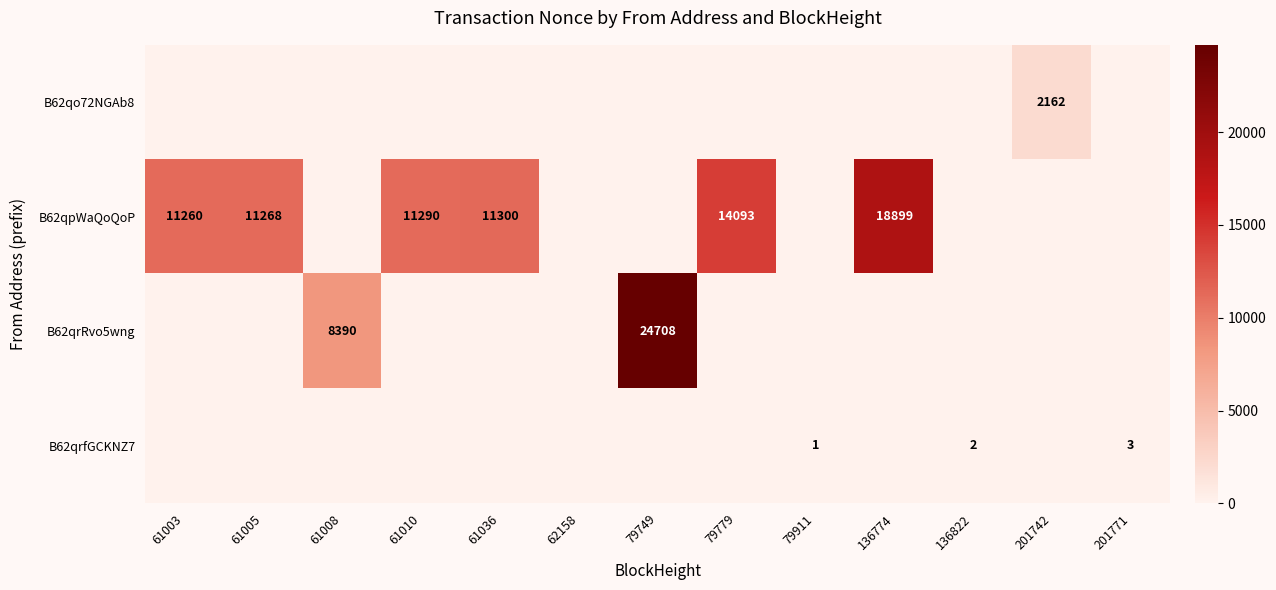

How many values in row_0 are above zero?

1